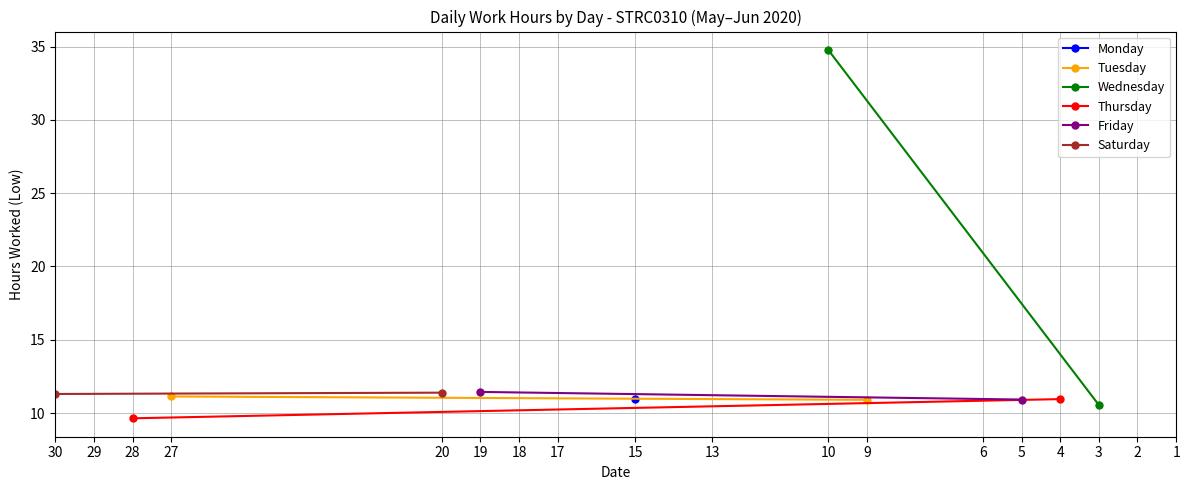

What is the highest value of the Thursday series?

10.9